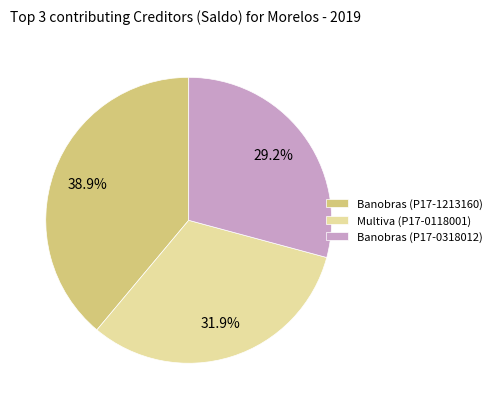

Which slice is the smallest?

Banobras (P17-0318012)